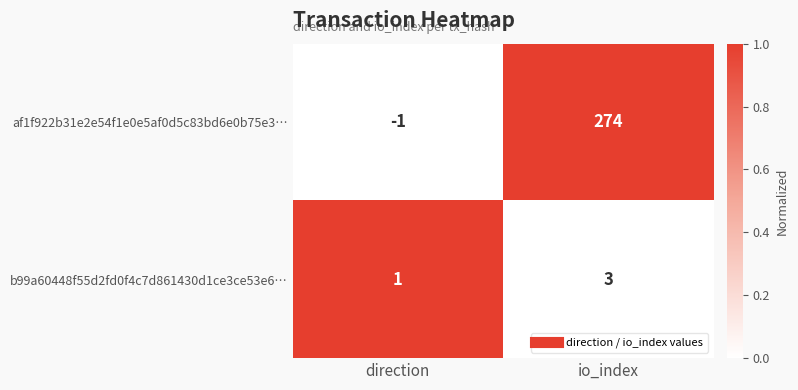

What is the difference between the af1f922b31e2e54f1e0e5af0d5c83bd6e0b75e3… values at io_index and direction?

275